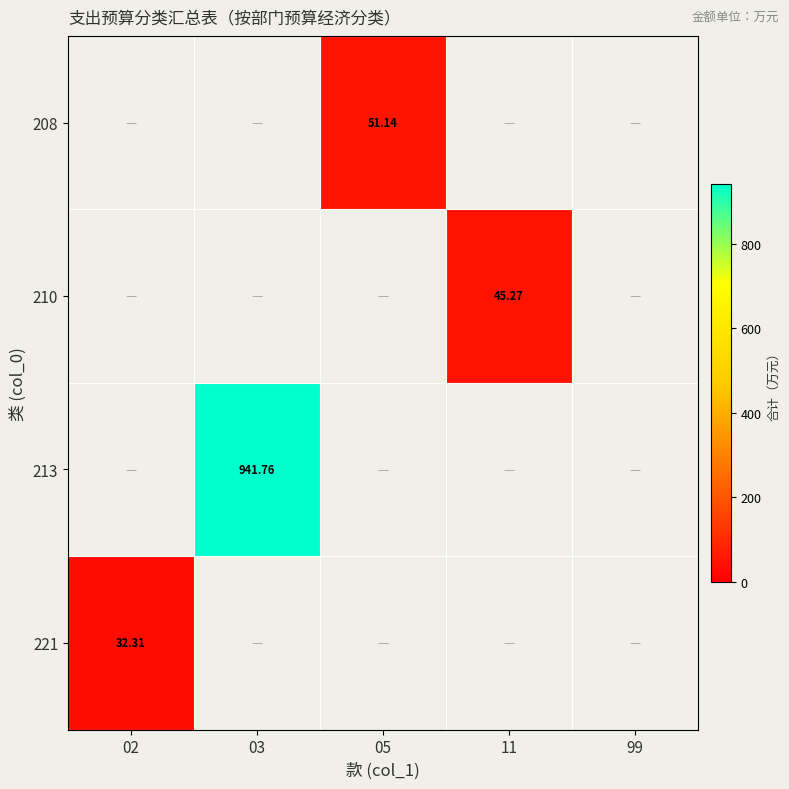

How many positive values does the 208 series have?

1